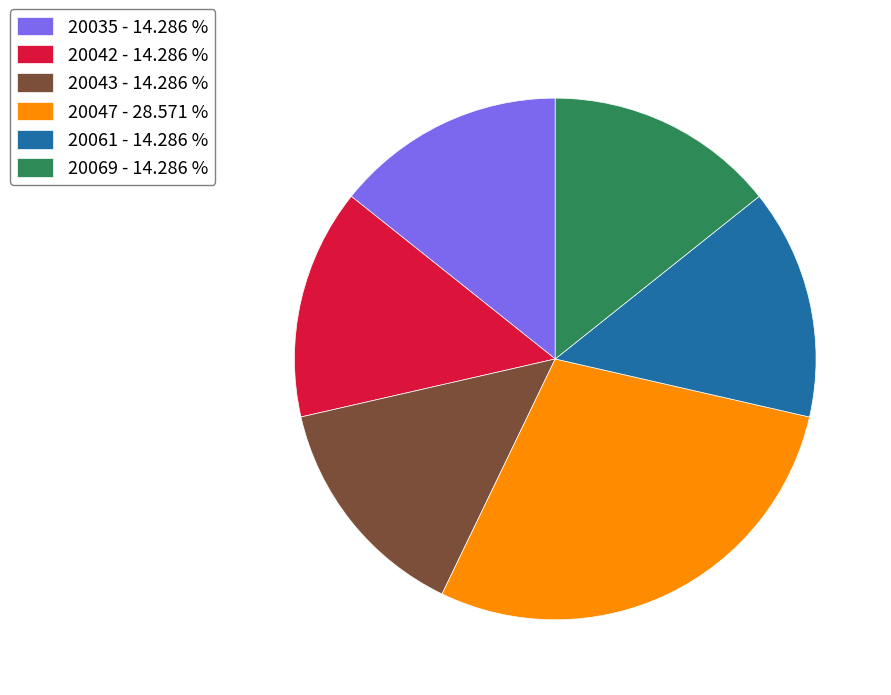

Do 20035 - 14.286 % and 20069 - 14.286 % together represent more than half of the pie?

No